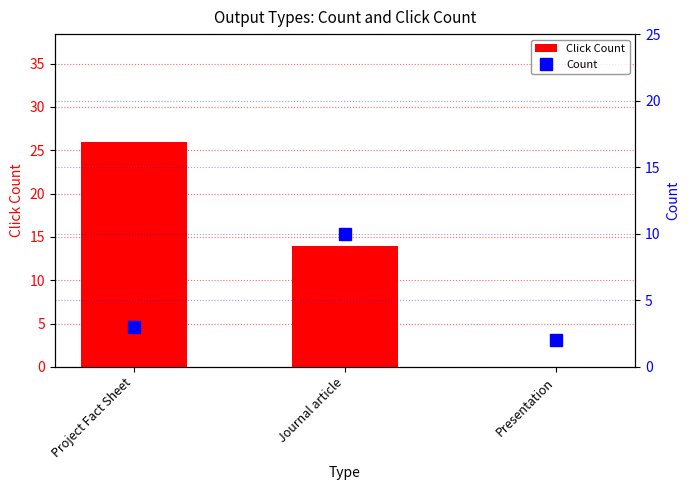

Does the chart contain stacked bars?

No